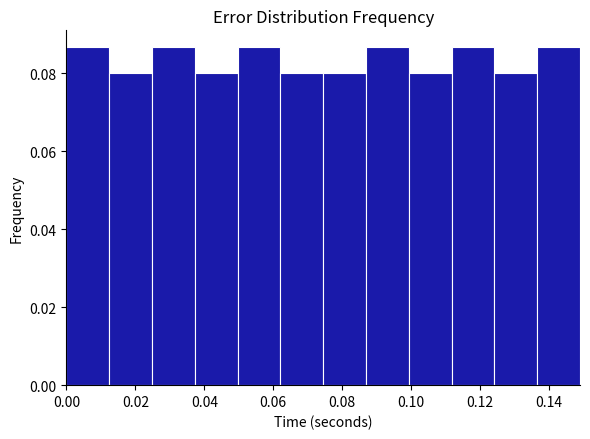

Reading left to right, list every bar in this chart as the range it spans on the x-axis followed by its height. Neither the bar edges nor the heights are printed on the chart, so give them approximately, as read against the axes.

0.000 to 0.012: 0.086
0.012 to 0.024: 0.080
0.024 to 0.038: 0.086
0.038 to 0.050: 0.080
0.050 to 0.062: 0.086
0.062 to 0.074: 0.080
0.074 to 0.086: 0.080
0.086 to 0.100: 0.086
0.100 to 0.112: 0.080
0.112 to 0.124: 0.086
0.124 to 0.136: 0.080
0.136 to 0.150: 0.086